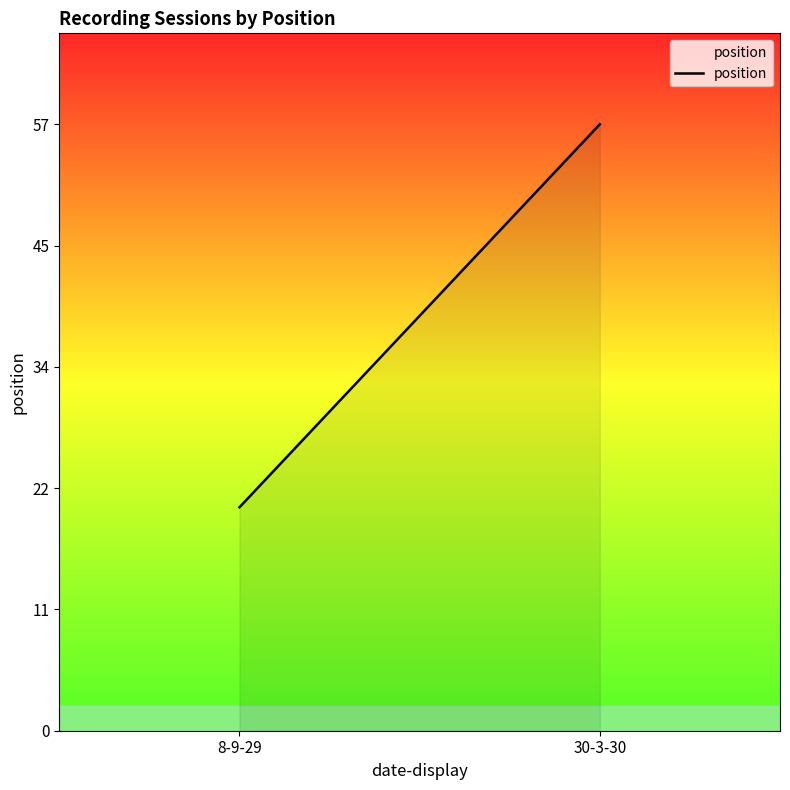

Reading right to left, transcribe all the data shown in this chart.

30-3-30=57	8-9-29=21